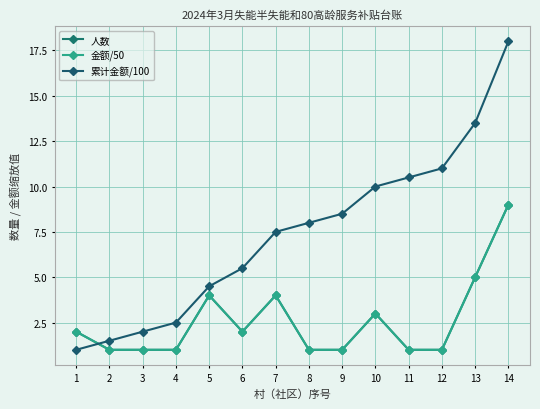

Which label corresponds to the largest value in the chart?

14